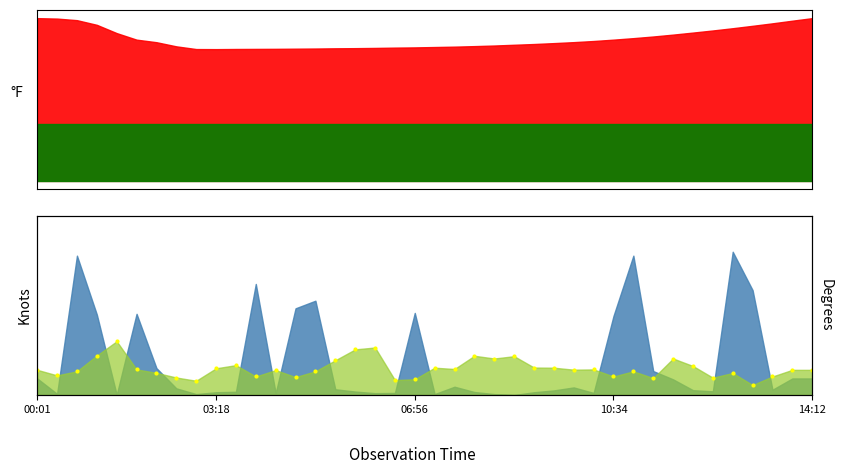

How many lines are shown in the chart?

1